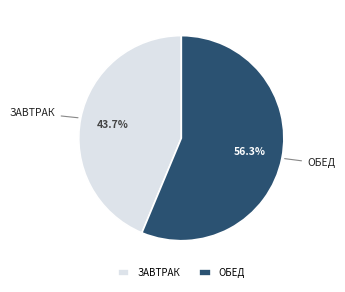

Rank the categories by value from highest to lowest.

ОБЕД, ЗАВТРАК